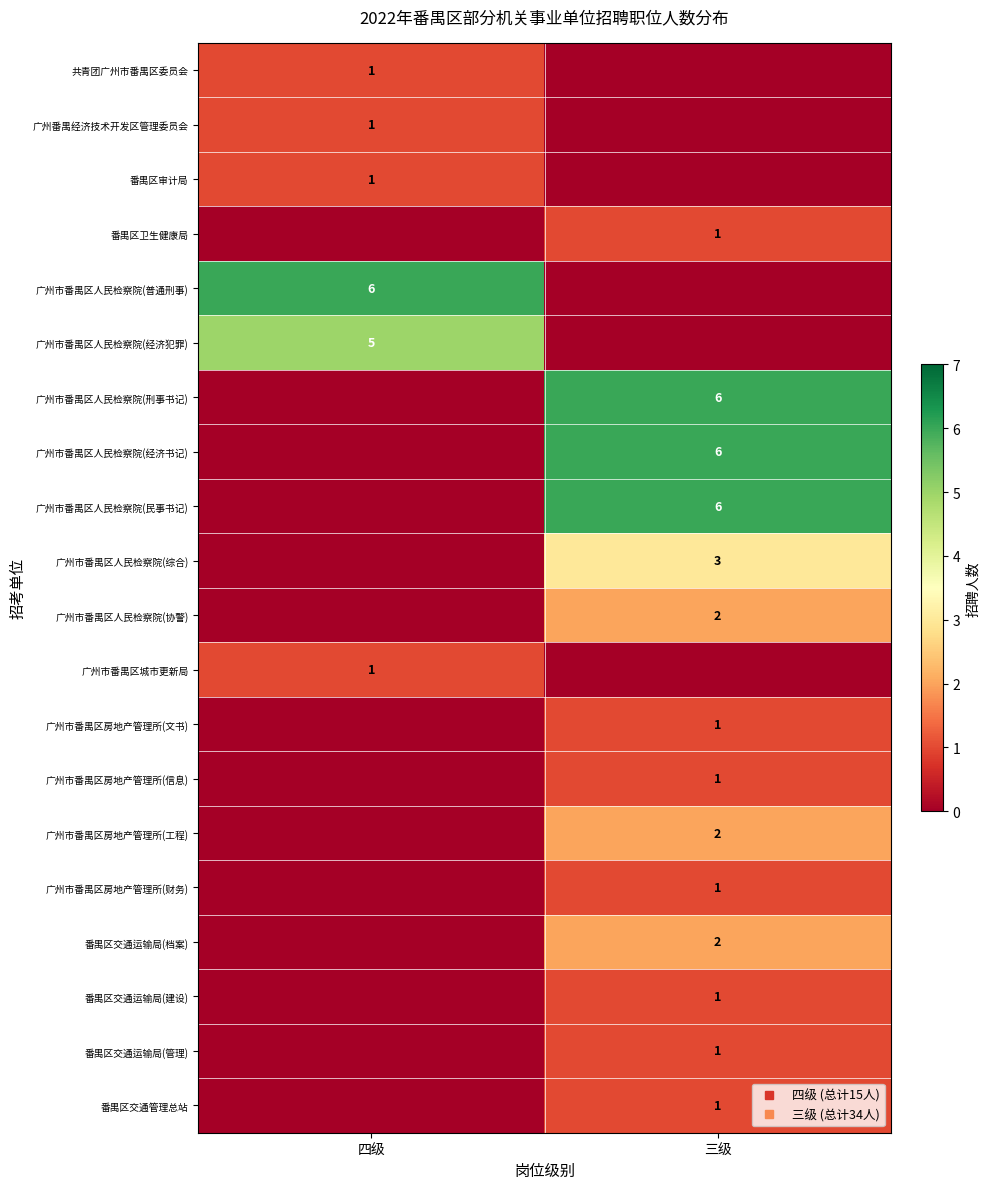

How many positive values does the 广州市番禺区房地产管理所(财务) series have?

1